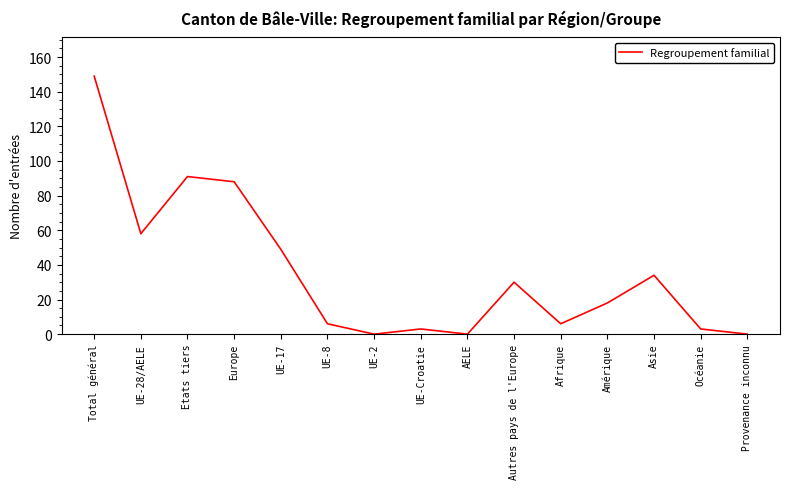

Reading left to right, list all the values displayed in this chart.

Total général=149	UE-28/AELE=58	Etats tiers=91	Europe=88	UE-17=49	UE-8=6	UE-2=0	UE-Croatie=3	AELE=0	Autres pays de l'Europe=30	Afrique=6	Amérique=18	Asie=34	Océanie=3	Provenance inconnu=0